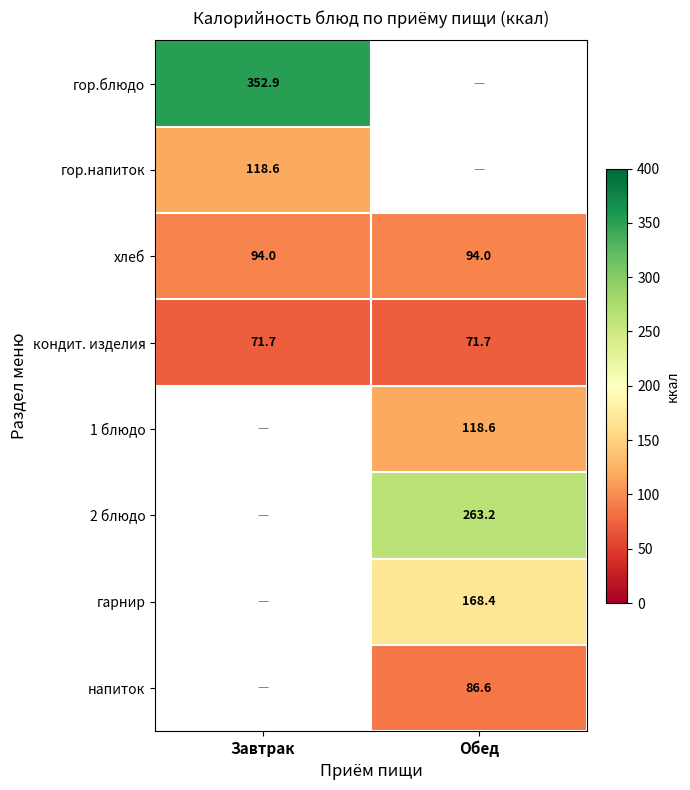

Is the value of 2 блюдо at Обед greater than the value of гор.напиток at Завтрак?

Yes